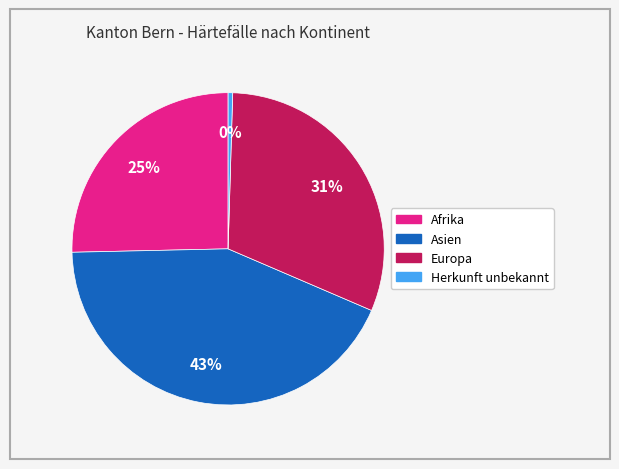

True or false: Europa accounts for 38% of the total.

False